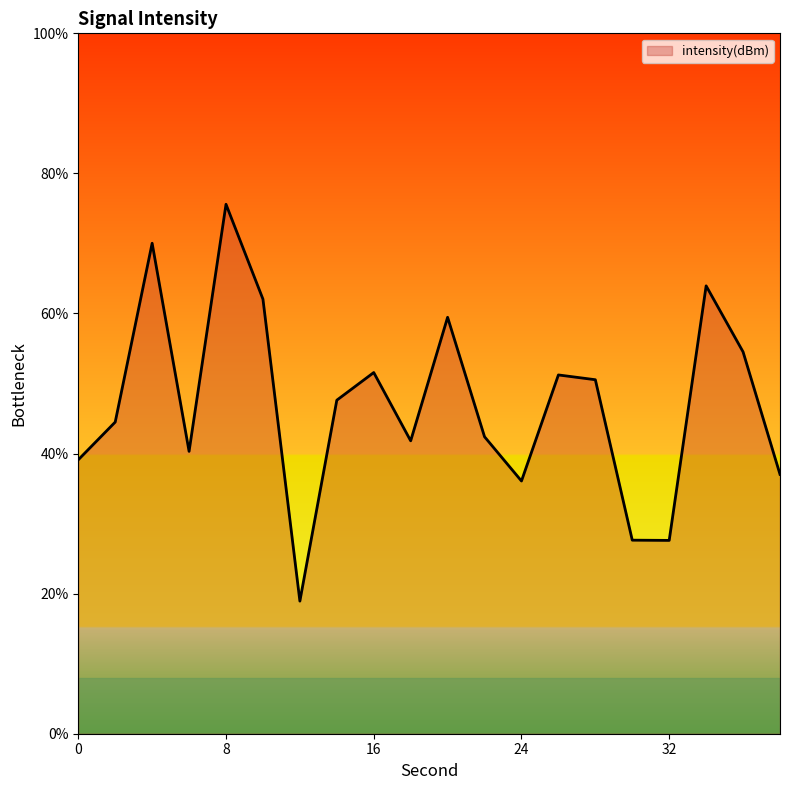

What is the greatest value displayed?

75.6